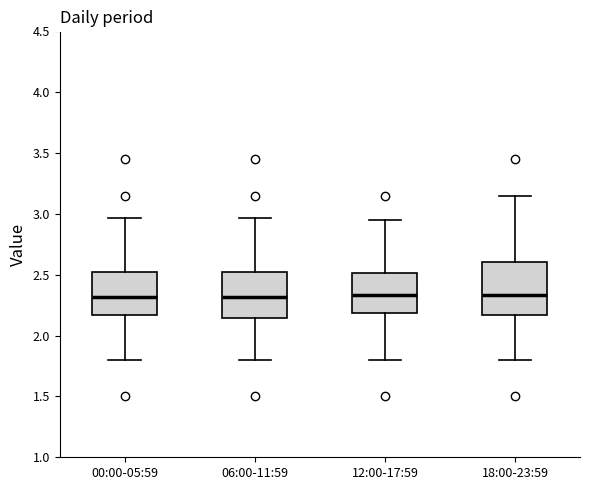

Comparing the boxes themselves (not the whiskers), which one is the tallest?

18:00-23:59